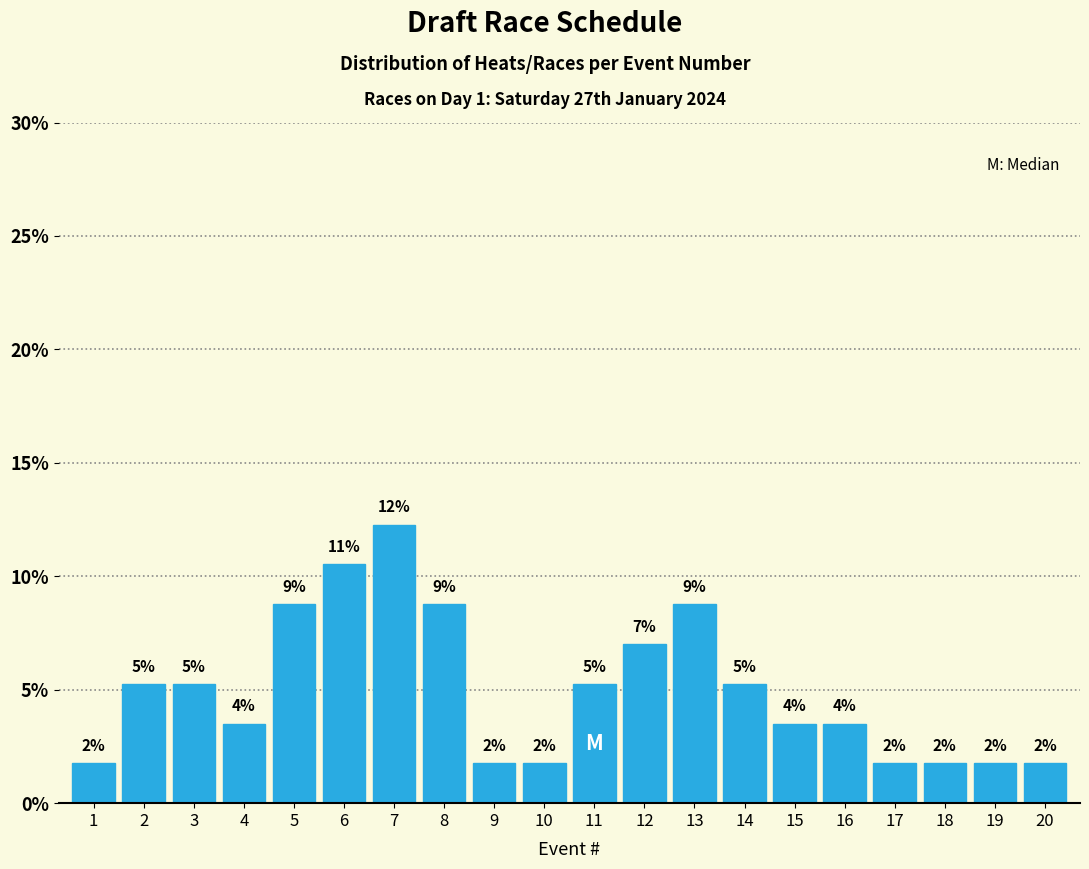

Are the bars horizontal?

No